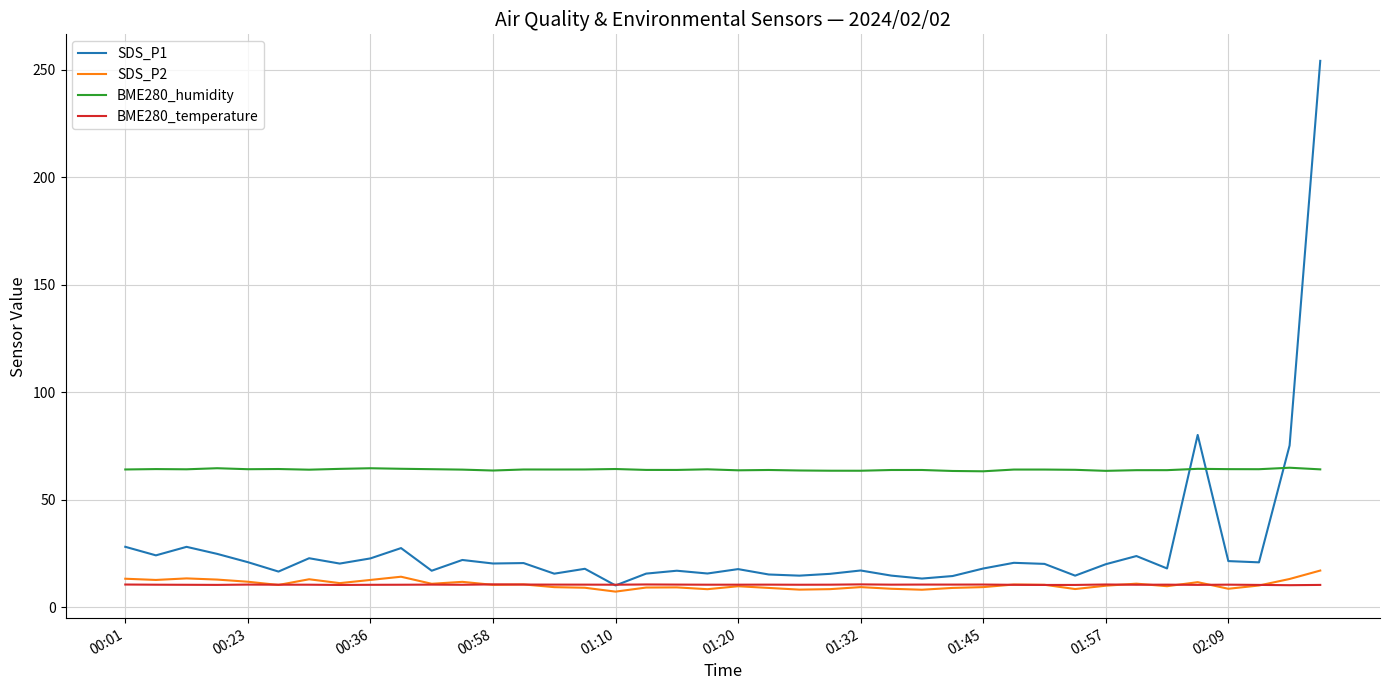

Which series has the largest total across all categories?

BME280_humidity